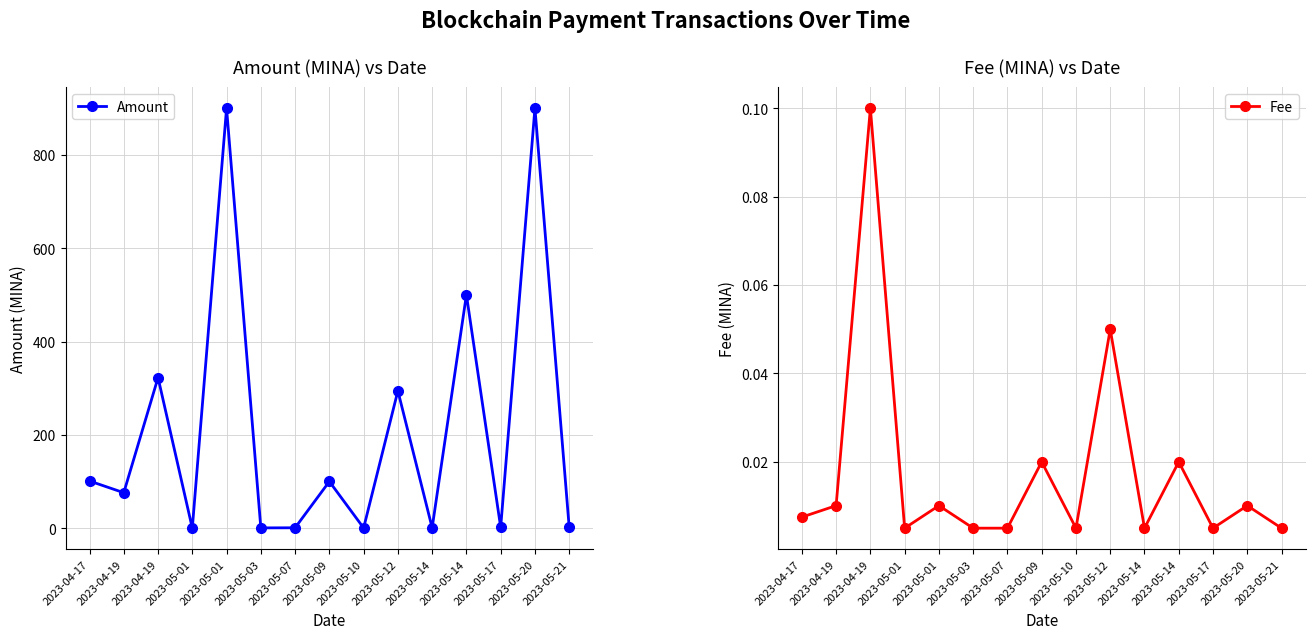

Where is Amount nearest to the value 450?

2023-05-14